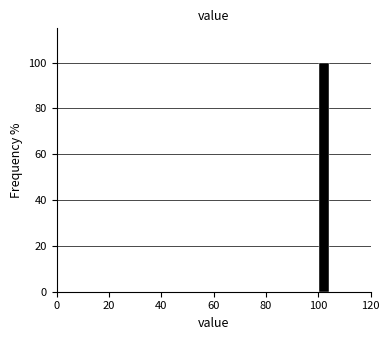

Read against the x-axis, roughly where is the centre of the tallest bar?

102